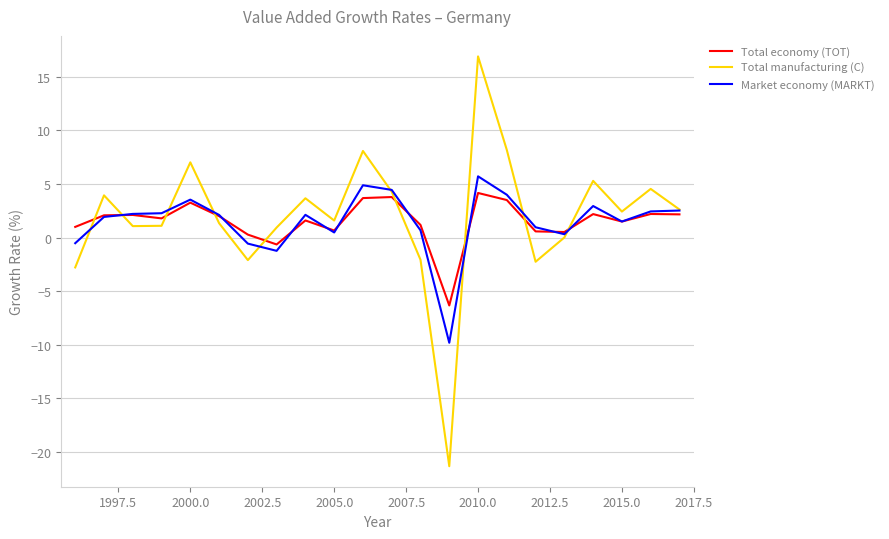

What is the minimum value shown in the chart?

-21.3